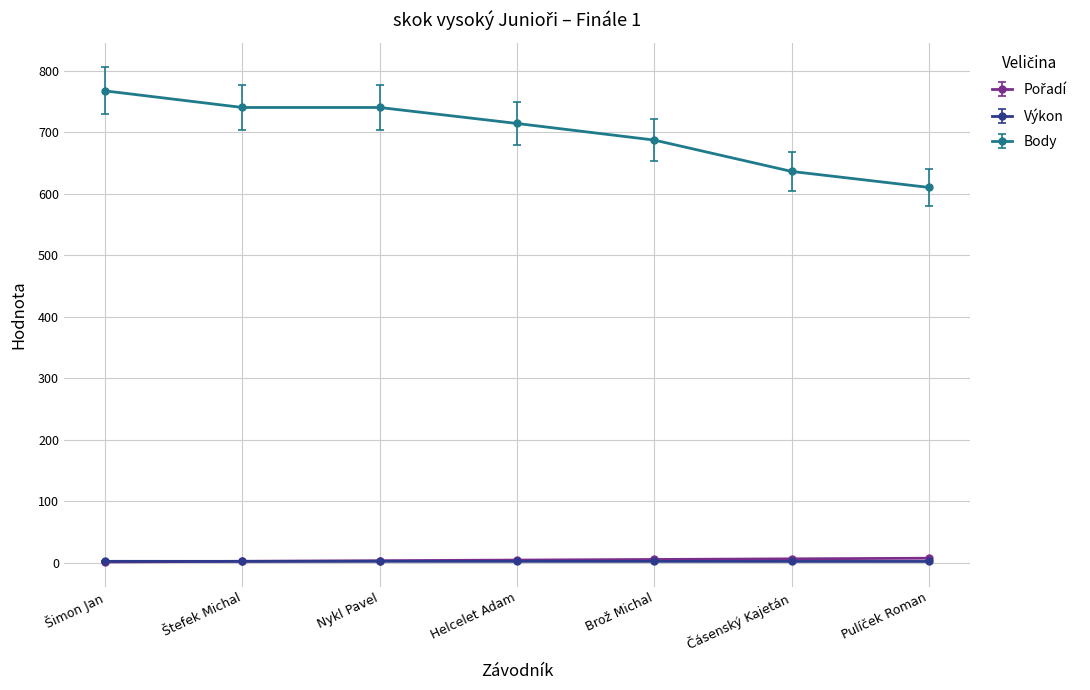

What is the value of the Výkon point at the 3rd from the left?

1.9